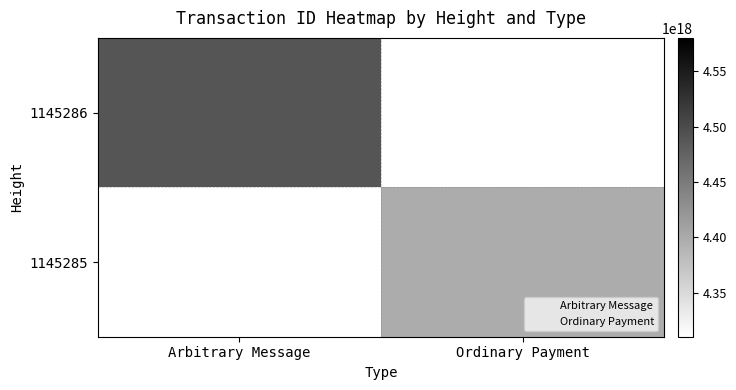

Which series changed the most between Arbitrary Message and Ordinary Payment?

1145286